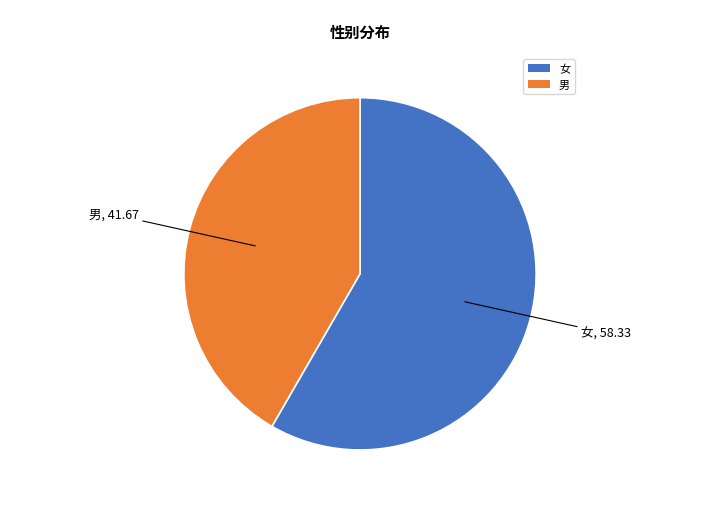

The 男 slice represents 50% of the pie. True or false?

False